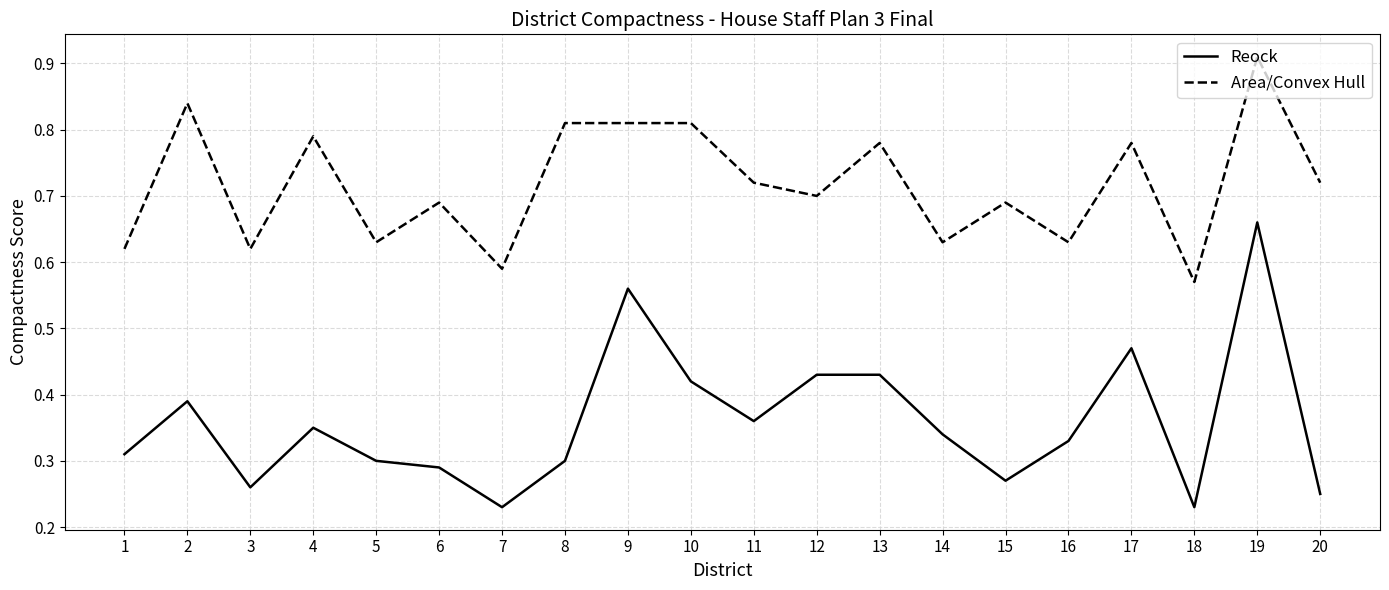

True or false: Area/Convex Hull and Reock intersect in this chart.

False